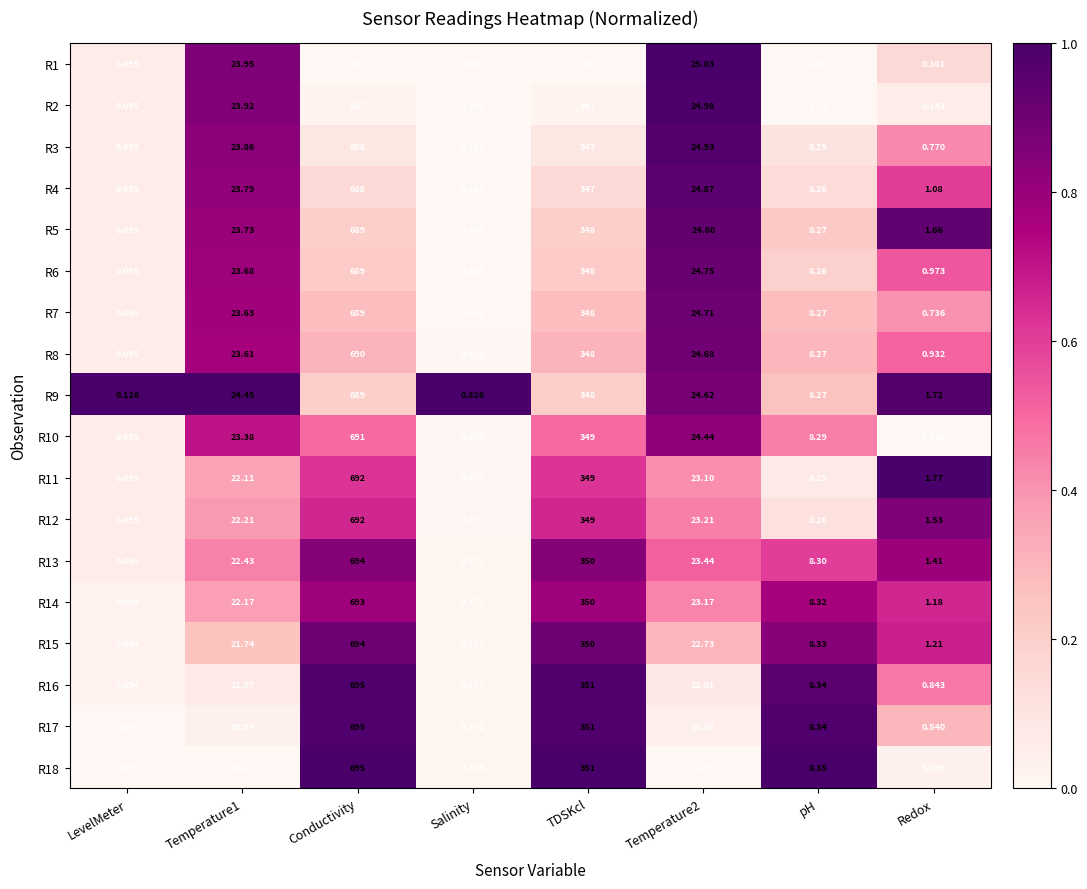

At which category is the sum across all series the highest?

Conductivity